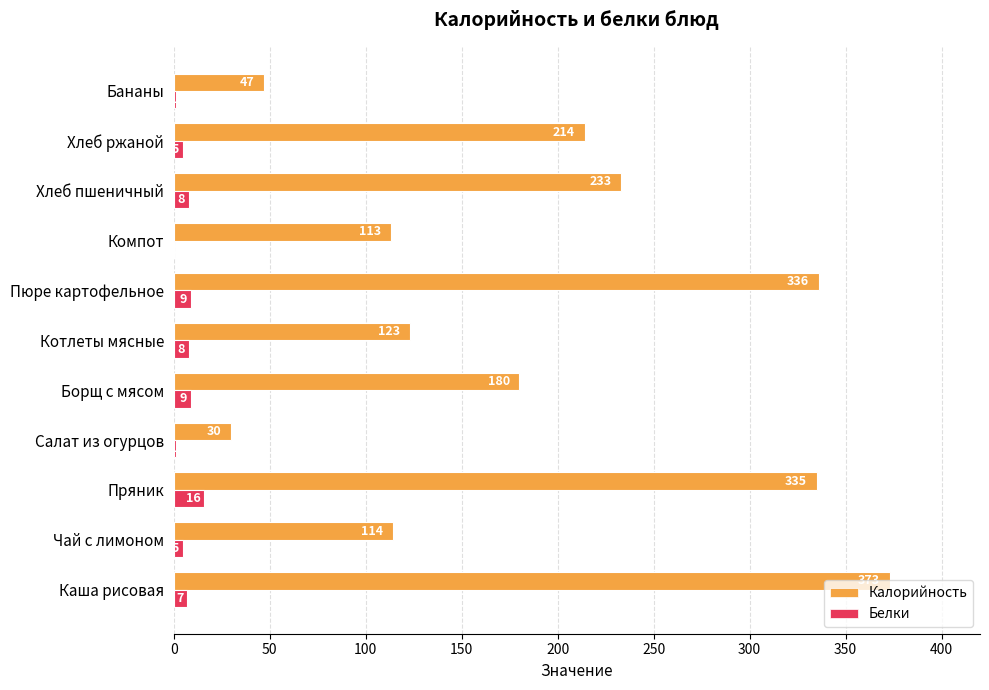

True or false: Калорийность has a value of 335 at Пряник.

True